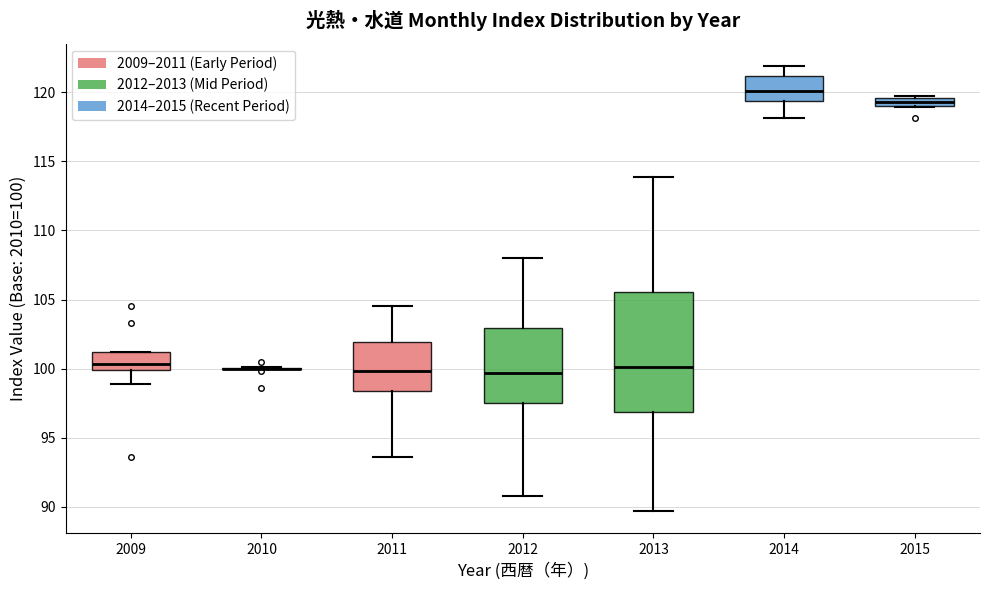

Which box is the tallest, from its lower edge to its upper edge?

2013